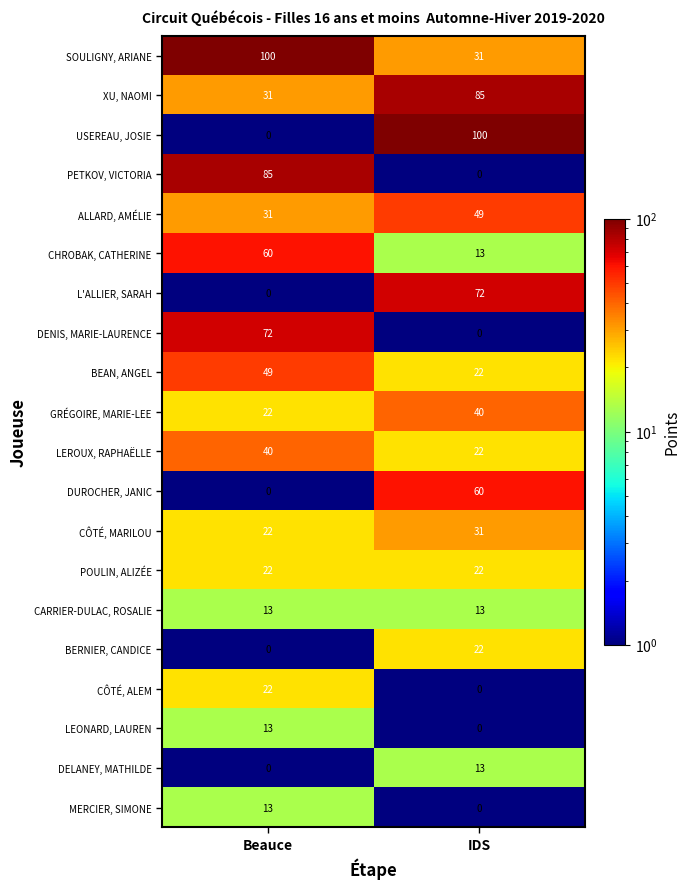

What is the average value of the DUROCHER, JANIC series?

30